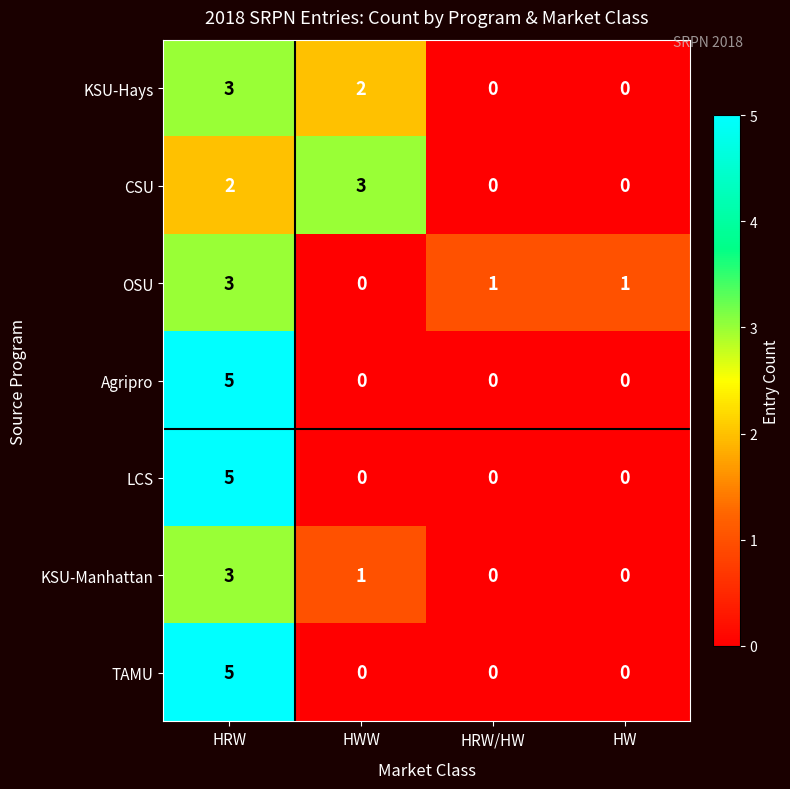

What is the total value across all series at HWW?

6